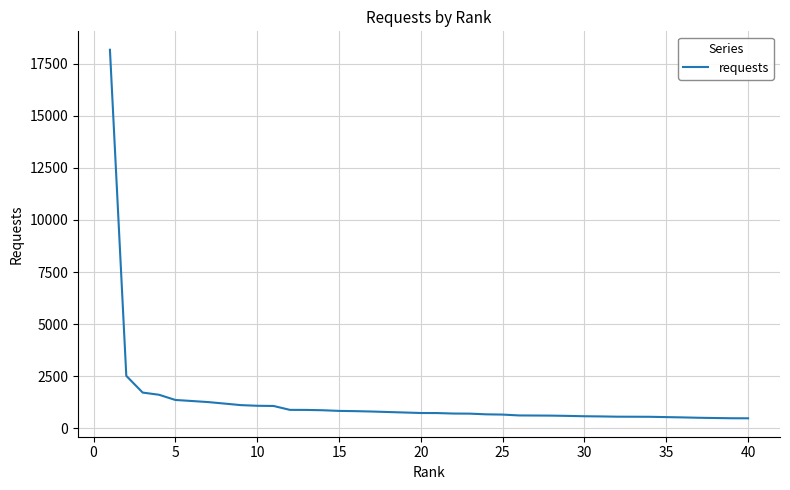

What is the difference between the maximum and minimum values?

17680